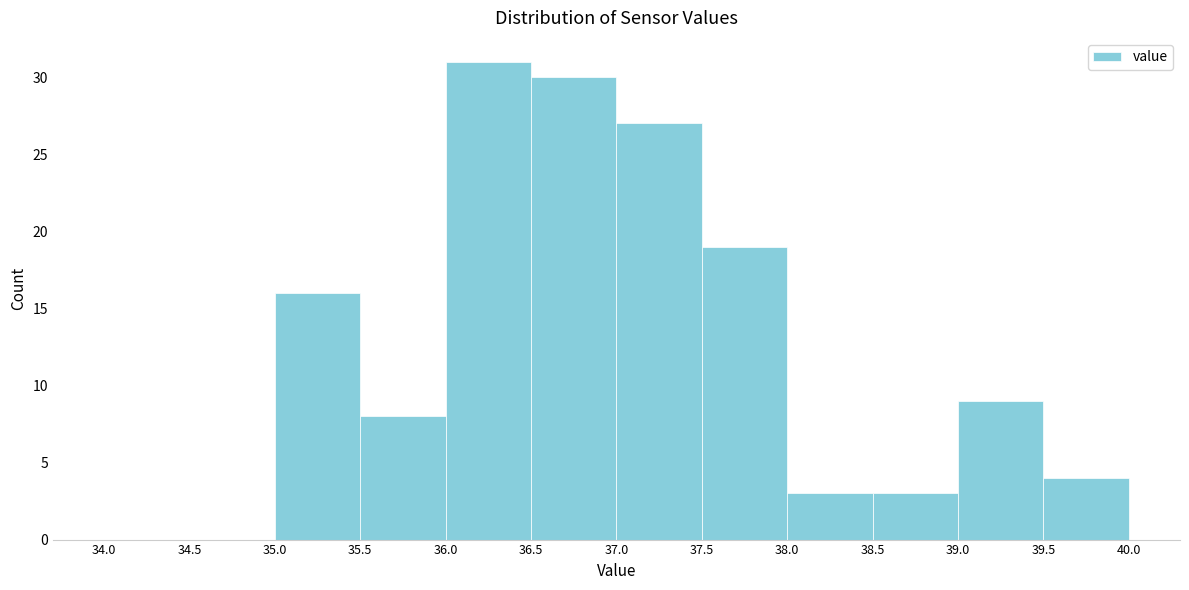

Reading left to right, list every bar in this chart as the range it spans on the x-axis followed by its height. The values are not printed on the chart, so give them approximately, as read against the axis.

34.0 to 34.5: 0
34.5 to 35.0: 0
35.0 to 35.5: 16
35.5 to 36.0: 8
36.0 to 36.5: 31
36.5 to 37.0: 30
37.0 to 37.5: 27
37.5 to 38.0: 19
38.0 to 38.5: 3
38.5 to 39.0: 3
39.0 to 39.5: 9
39.5 to 40.0: 4